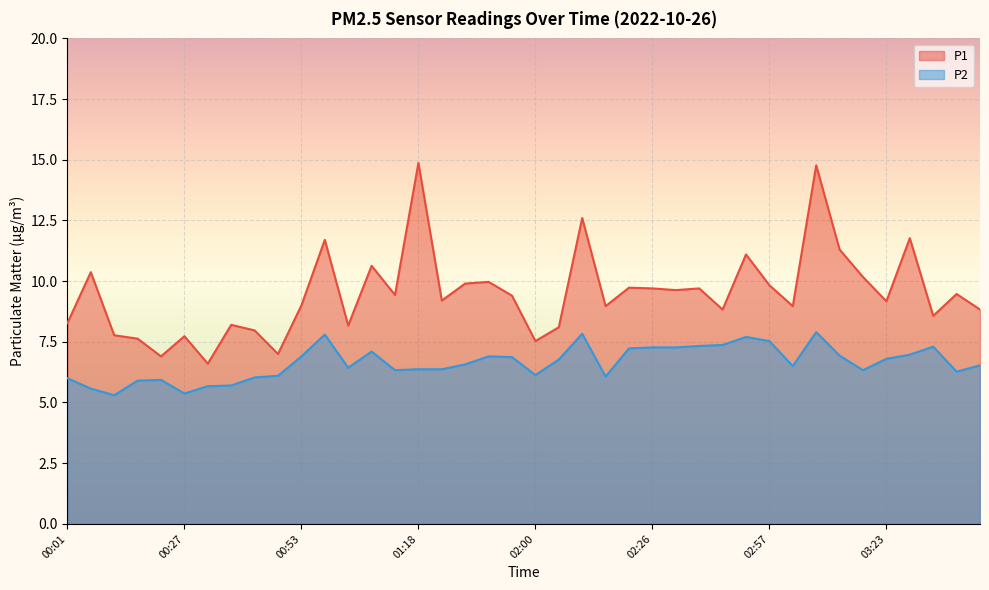

Which series has the largest total across all categories?

P1